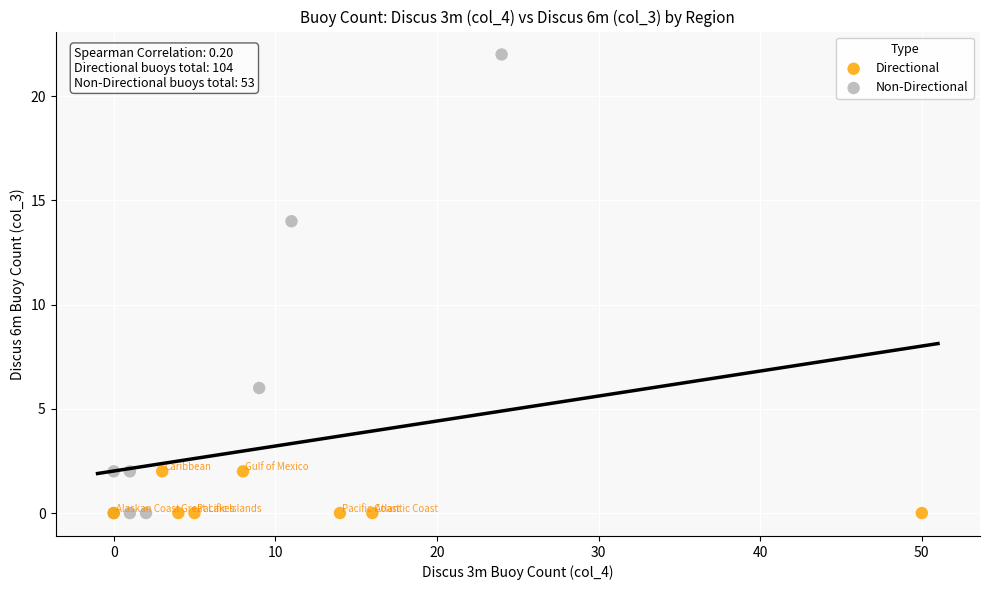

What are all the series names shown in the legend?

Directional, Non-Directional